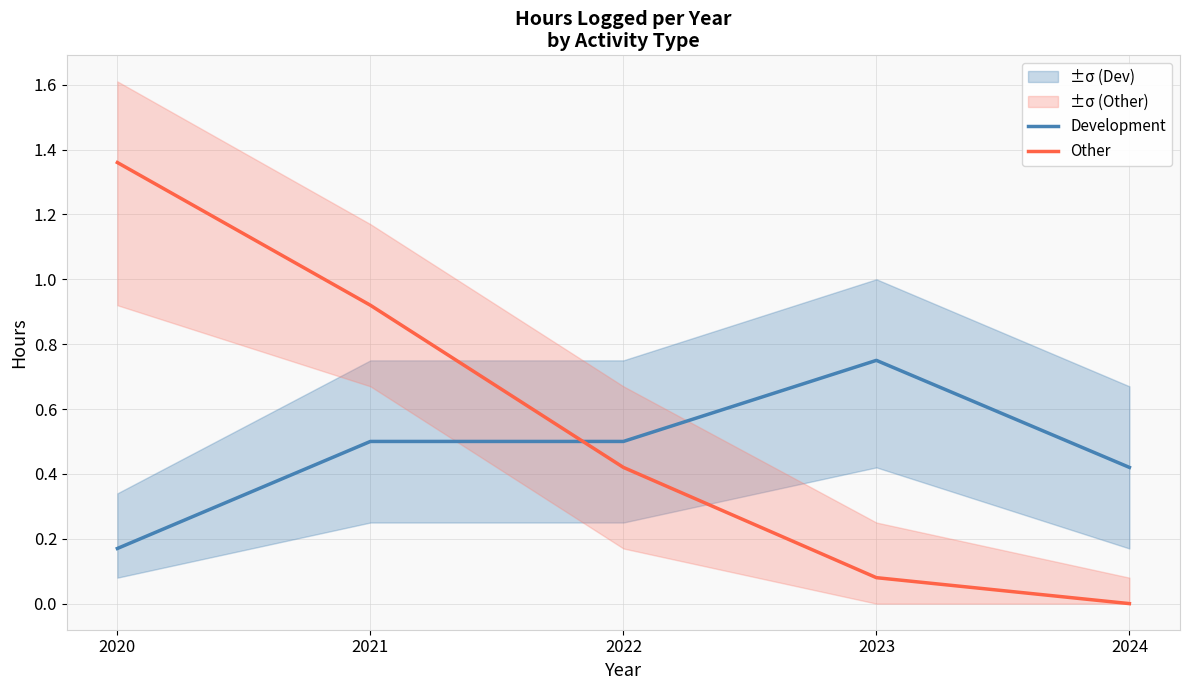

True or false: Other has a value of 1.5 at 2021.

False